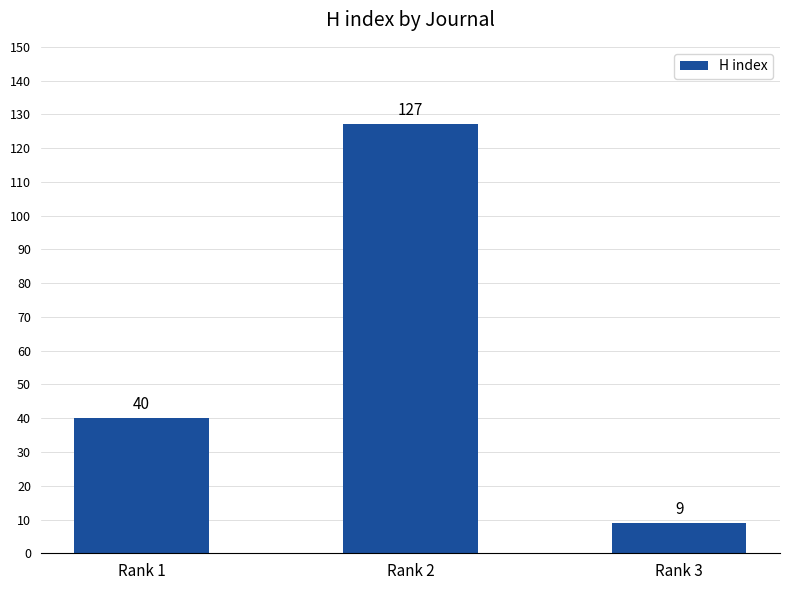

What is the difference between the values at Rank 2 and Rank 3?

118